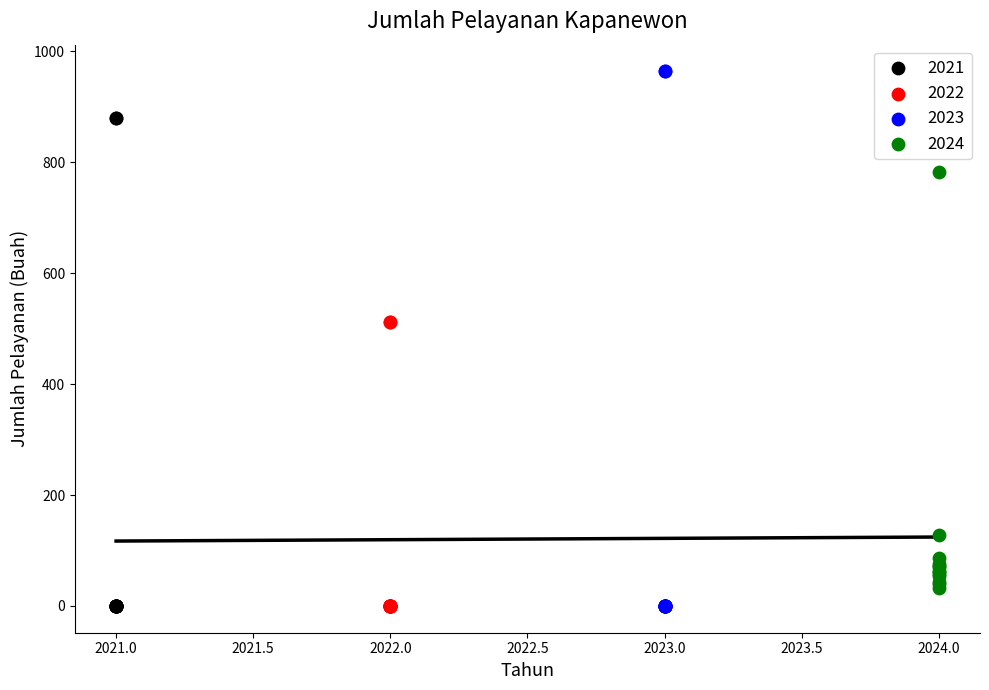

Which series has the largest Y range (max minus min)?

2023